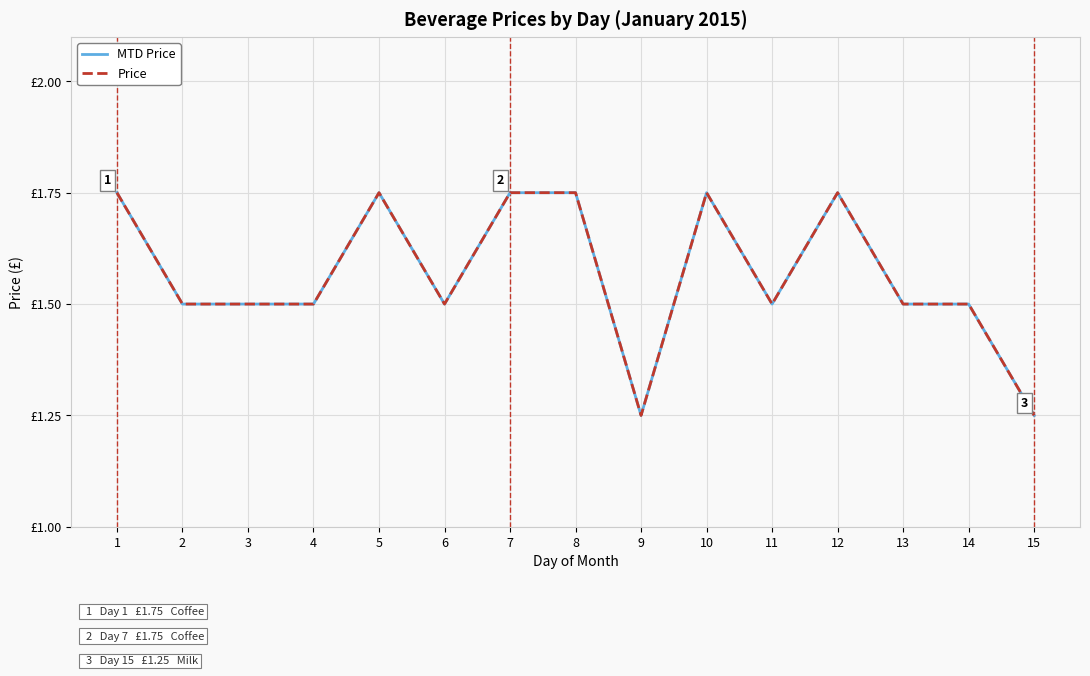

What value does the MTD Price series have at 2?

1.5